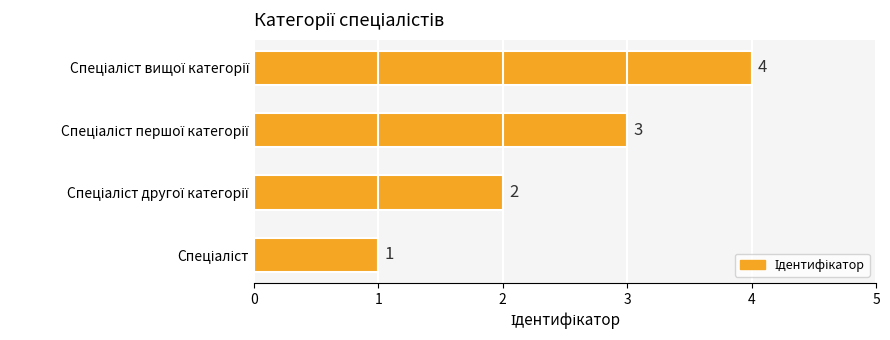

Count the values in the range 2 to 4.

3